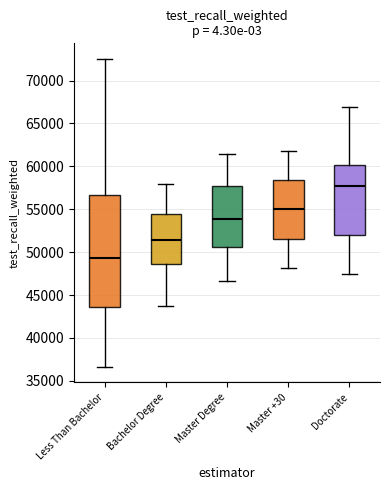

Which box has the lowest median line?

Less Than Bachelor